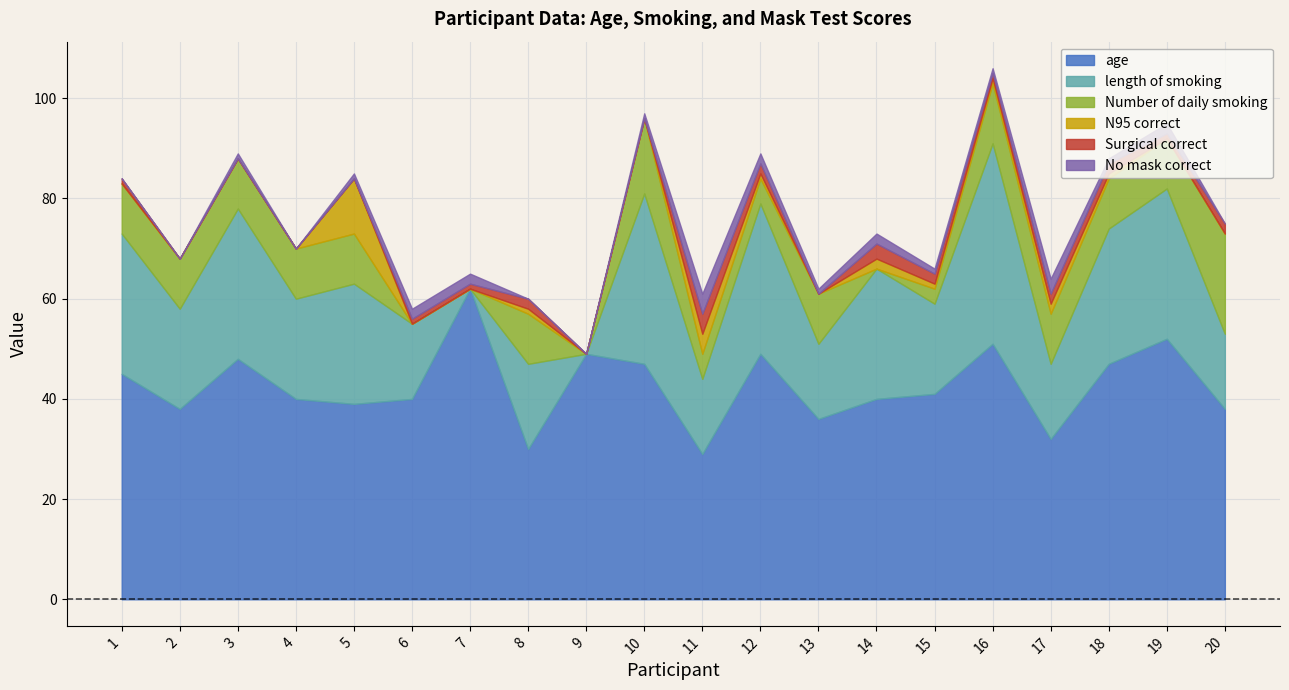

Rank the series at 7 from highest to lowest value.

age, No mask correct, Surgical correct, length of smoking, Number of daily smoking, N95 correct